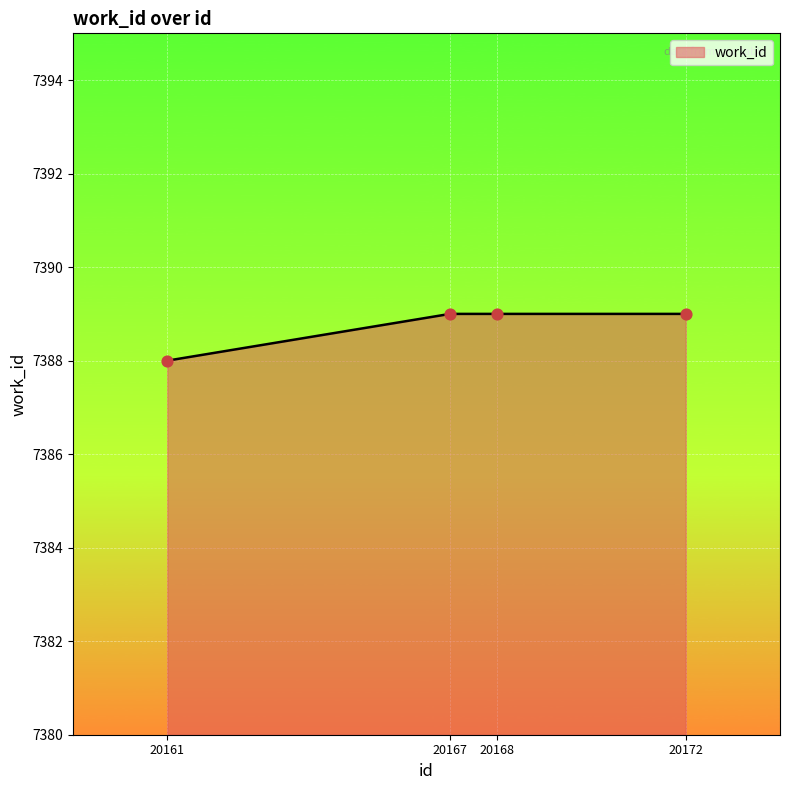

Approximately how many times larger is the value at 20168 compared to 20167?

1.0